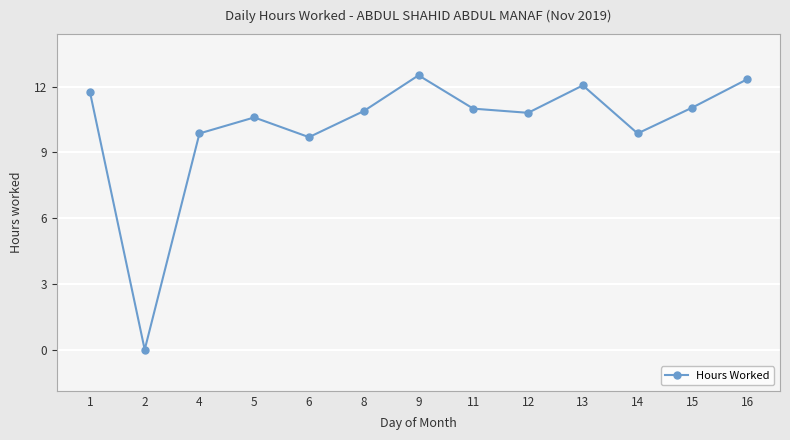

The value at 6 is 9.7. True or false?

True